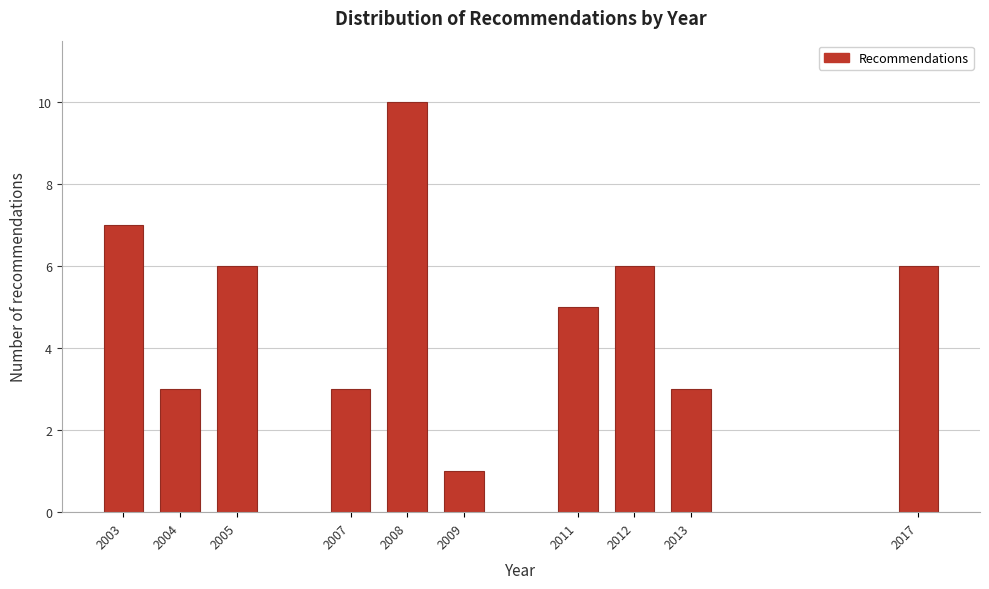

Reading left to right, extract all data points from this chart.

2003=7	2004=3	2005=6	2007=3	2008=10	2009=1	2011=5	2012=6	2013=3	2017=6